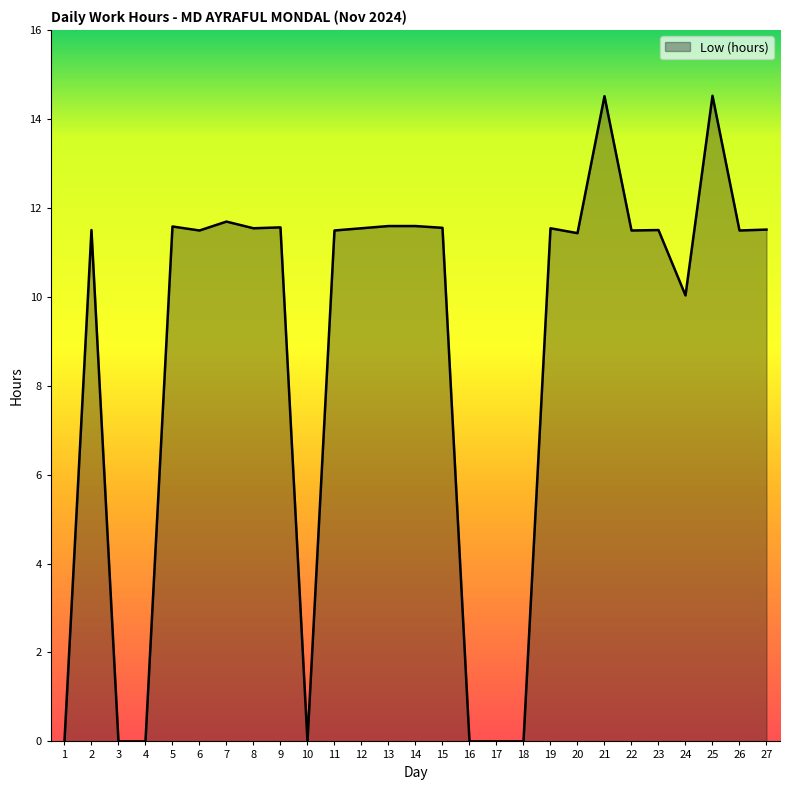

Between 4 and 7, which is larger?

7